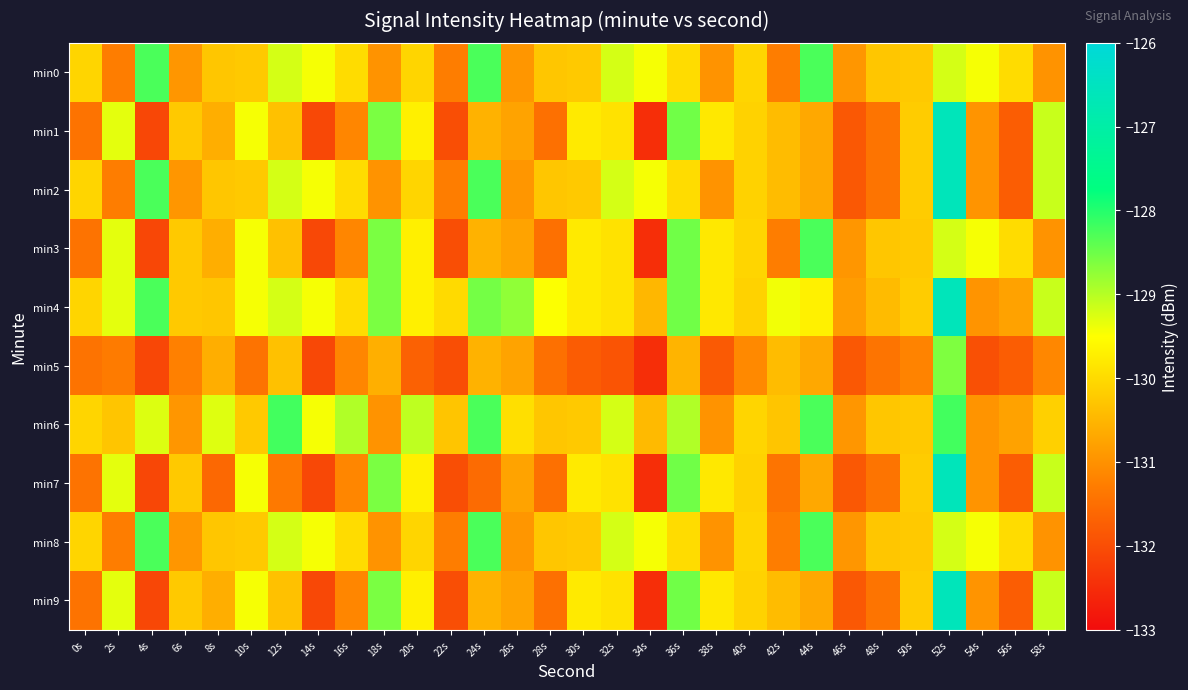

Reading left to right, transcribe all the data shown in this chart.

min0: 0s=-130.1	2s=-131.3	4s=-128.3	6s=-130.9	8s=-130.3	10s=-130.2	12s=-129.2	14s=-129.4	16s=-130.0	18s=-131.0	20s=-130.1	22s=-131.3	24s=-128.3	26s=-130.9	28s=-130.3	30s=-130.2	32s=-129.2	34s=-129.4	36s=-130.0	38s=-131.0	40s=-130.1	42s=-131.3	44s=-128.3	46s=-130.9	48s=-130.3	50s=-130.2	52s=-129.2	54s=-129.4	56s=-130.0	58s=-131.0
min1: 0s=-131.4	2s=-129.3	4s=-132.1	6s=-130.2	8s=-130.6	10s=-129.4	12s=-130.3	14s=-132.1	16s=-131.2	18s=-128.6	20s=-129.7	22s=-132.0	24s=-130.6	26s=-130.7	28s=-131.5	30s=-129.8	32s=-129.9	34s=-132.5	36s=-128.5	38s=-129.8	40s=-130.1	42s=-130.4	44s=-130.7	46s=-131.8	48s=-131.4	50s=-130.2	52s=-126.6	54s=-131.0	56s=-131.8	58s=-129.1
min2: 0s=-130.1	2s=-131.3	4s=-128.3	6s=-130.9	8s=-130.3	10s=-130.2	12s=-129.2	14s=-129.4	16s=-130.0	18s=-131.0	20s=-130.1	22s=-131.3	24s=-128.3	26s=-130.9	28s=-130.3	30s=-130.2	32s=-129.2	34s=-129.4	36s=-130.0	38s=-131.0	40s=-130.1	42s=-130.4	44s=-130.7	46s=-131.8	48s=-131.4	50s=-130.2	52s=-126.6	54s=-131.0	56s=-131.8	58s=-129.1
min3: 0s=-131.4	2s=-129.3	4s=-132.1	6s=-130.2	8s=-130.6	10s=-129.4	12s=-130.3	14s=-132.1	16s=-131.2	18s=-128.6	20s=-129.7	22s=-132.0	24s=-130.6	26s=-130.7	28s=-131.5	30s=-129.8	32s=-129.9	34s=-132.5	36s=-128.5	38s=-129.8	40s=-130.1	42s=-131.3	44s=-128.3	46s=-130.9	48s=-130.3	50s=-130.2	52s=-129.2	54s=-129.4	56s=-130.0	58s=-131.0
min4: 0s=-130.1	2s=-129.3	4s=-128.3	6s=-130.2	8s=-130.3	10s=-129.4	12s=-129.2	14s=-129.4	16s=-130.0	18s=-128.6	20s=-129.7	22s=-130.0	24s=-128.6	26s=-128.7	28s=-129.5	30s=-129.8	32s=-129.9	34s=-130.5	36s=-128.5	38s=-129.8	40s=-130.1	42s=-129.4	44s=-129.7	46s=-130.8	48s=-130.4	50s=-130.2	52s=-126.6	54s=-131.0	56s=-130.8	58s=-129.1
min5: 0s=-131.4	2s=-131.3	4s=-132.1	6s=-131.2	8s=-130.6	10s=-131.4	12s=-130.3	14s=-132.1	16s=-131.2	18s=-130.6	20s=-131.7	22s=-132.0	24s=-130.6	26s=-130.7	28s=-131.5	30s=-131.8	32s=-131.9	34s=-132.5	36s=-130.5	38s=-131.8	40s=-131.1	42s=-130.4	44s=-130.7	46s=-131.8	48s=-131.4	50s=-131.2	52s=-128.6	54s=-132.0	56s=-131.8	58s=-131.1
min6: 0s=-130.1	2s=-130.3	4s=-129.3	6s=-130.9	8s=-129.3	10s=-130.2	12s=-128.2	14s=-129.4	16s=-129.0	18s=-131.0	20s=-129.1	22s=-130.3	24s=-128.3	26s=-129.9	28s=-130.3	30s=-130.2	32s=-129.2	34s=-130.4	36s=-129.0	38s=-131.0	40s=-130.1	42s=-130.3	44s=-128.3	46s=-130.9	48s=-130.3	50s=-130.2	52s=-128.2	54s=-131.0	56s=-130.8	58s=-130.1
min7: 0s=-131.4	2s=-129.3	4s=-132.1	6s=-130.2	8s=-131.6	10s=-129.4	12s=-131.3	14s=-132.1	16s=-131.2	18s=-128.6	20s=-129.7	22s=-132.0	24s=-131.6	26s=-130.7	28s=-131.5	30s=-129.8	32s=-129.9	34s=-132.5	36s=-128.5	38s=-129.8	40s=-130.1	42s=-131.4	44s=-130.7	46s=-131.8	48s=-131.4	50s=-130.2	52s=-126.6	54s=-131.0	56s=-131.8	58s=-129.1
min8: 0s=-130.1	2s=-131.3	4s=-128.3	6s=-130.9	8s=-130.3	10s=-130.2	12s=-129.2	14s=-129.4	16s=-130.0	18s=-131.0	20s=-130.1	22s=-131.3	24s=-128.3	26s=-130.9	28s=-130.3	30s=-130.2	32s=-129.2	34s=-129.4	36s=-130.0	38s=-131.0	40s=-130.1	42s=-131.3	44s=-128.3	46s=-130.9	48s=-130.3	50s=-130.2	52s=-129.2	54s=-129.4	56s=-130.0	58s=-131.0
min9: 0s=-131.4	2s=-129.3	4s=-132.1	6s=-130.2	8s=-130.6	10s=-129.4	12s=-130.3	14s=-132.1	16s=-131.2	18s=-128.6	20s=-129.7	22s=-132.0	24s=-130.6	26s=-130.7	28s=-131.5	30s=-129.8	32s=-129.9	34s=-132.5	36s=-128.5	38s=-129.8	40s=-130.1	42s=-130.4	44s=-130.7	46s=-131.8	48s=-131.4	50s=-130.2	52s=-126.6	54s=-131.0	56s=-131.8	58s=-129.1